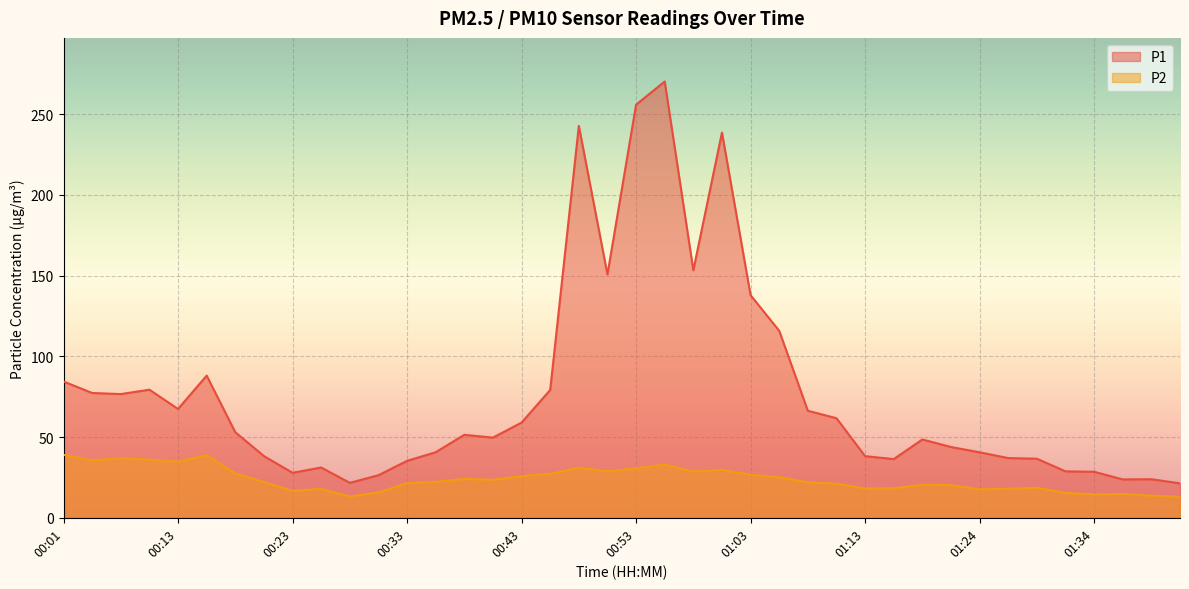

Reading right to left, transcribe all the data shown in this chart.

P1: 21.3	23.9	23.8	28.5	28.8	36.6	37.0	40.5	43.8	48.5	36.3	38.2	61.6	66.3	115.8	137.8	238.6	153.3	270.1	255.8	150.7	242.7	79.2	59.0	49.6	51.4	40.6	35.2	26.4	21.6	31.1	27.9	38.2	53.0	88.0	67.4	79.3	76.6	77.3	84.4
P2: 13.0	13.7	14.8	14.5	15.4	18.6	18.0	17.6	20.2	20.5	18.3	18.2	21.1	22.0	25.1	26.6	29.7	28.6	32.9	30.6	28.9	31.0	27.2	25.8	23.5	24.1	22.2	21.4	15.8	13.2	17.9	16.7	22.2	27.5	38.8	34.7	36.0	36.8	35.6	39.0